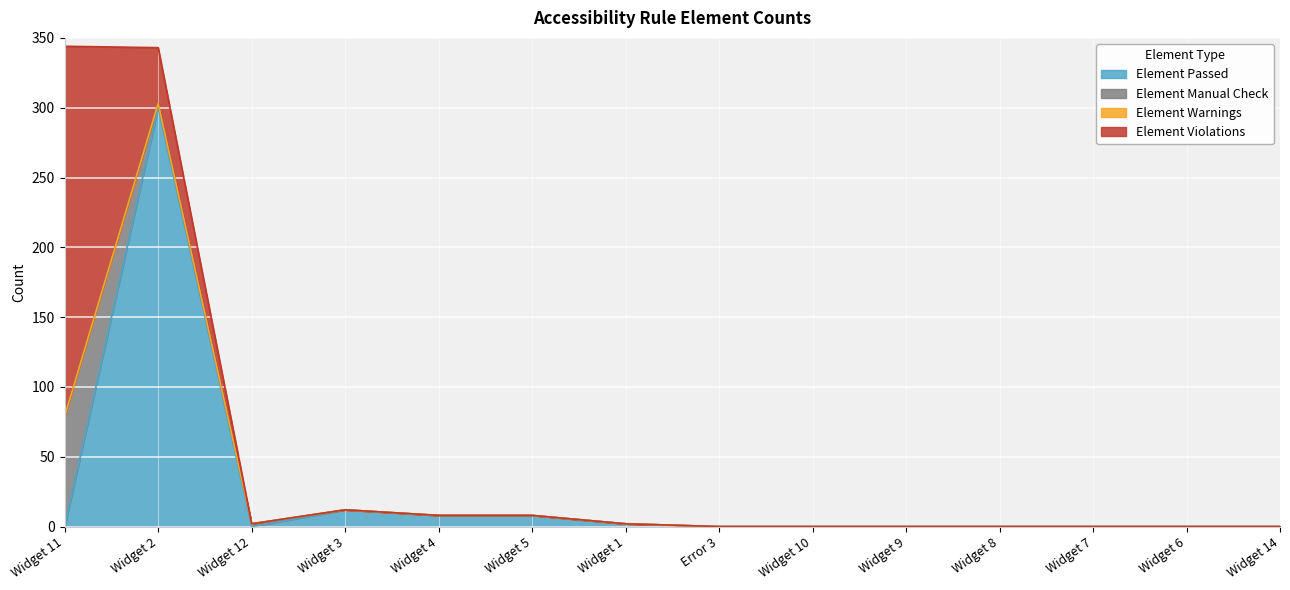

Between Widget 6 and Widget 14, which series saw the biggest shift?

Element Passed